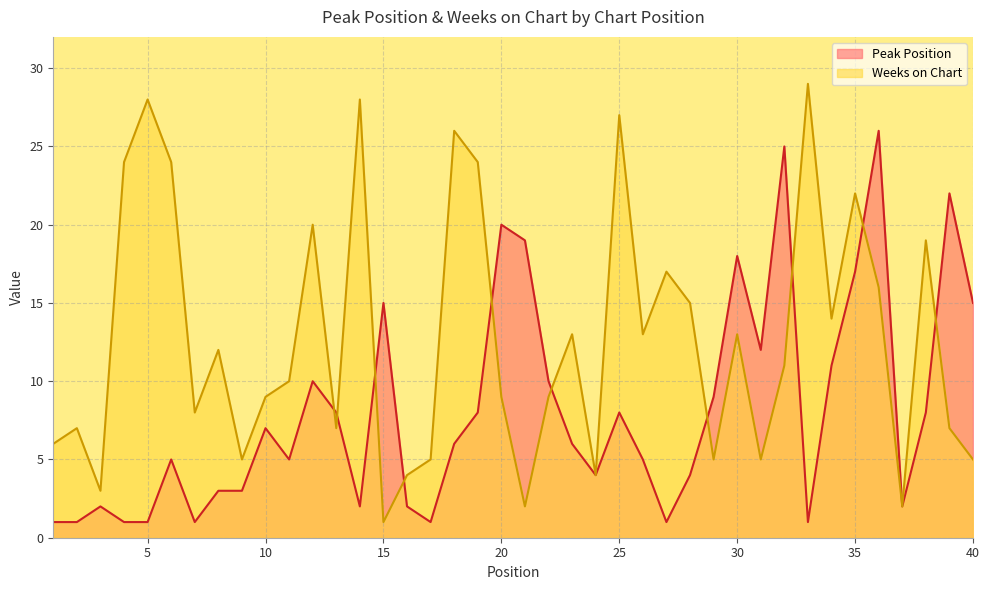

Reading left to right, extract all data points from this chart.

Peak Position: 1=1	2=1	3=2	4=1	5=1	6=5	7=1	8=3	9=3	10=7	11=5	12=10	13=8	14=2	15=15	16=2	17=1	18=6	19=8	20=20	21=19	22=10	23=6	24=4	25=8	26=5	27=1	28=4	29=9	30=18	31=12	32=25	33=1	34=11	35=17	36=26	37=2	38=8	39=22	40=15
Weeks on Chart: 1=6	2=7	3=3	4=24	5=28	6=24	7=8	8=12	9=5	10=9	11=10	12=20	13=7	14=28	15=1	16=4	17=5	18=26	19=24	20=9	21=2	22=9	23=13	24=4	25=27	26=13	27=17	28=15	29=5	30=13	31=5	32=11	33=29	34=14	35=22	36=16	37=2	38=19	39=7	40=5